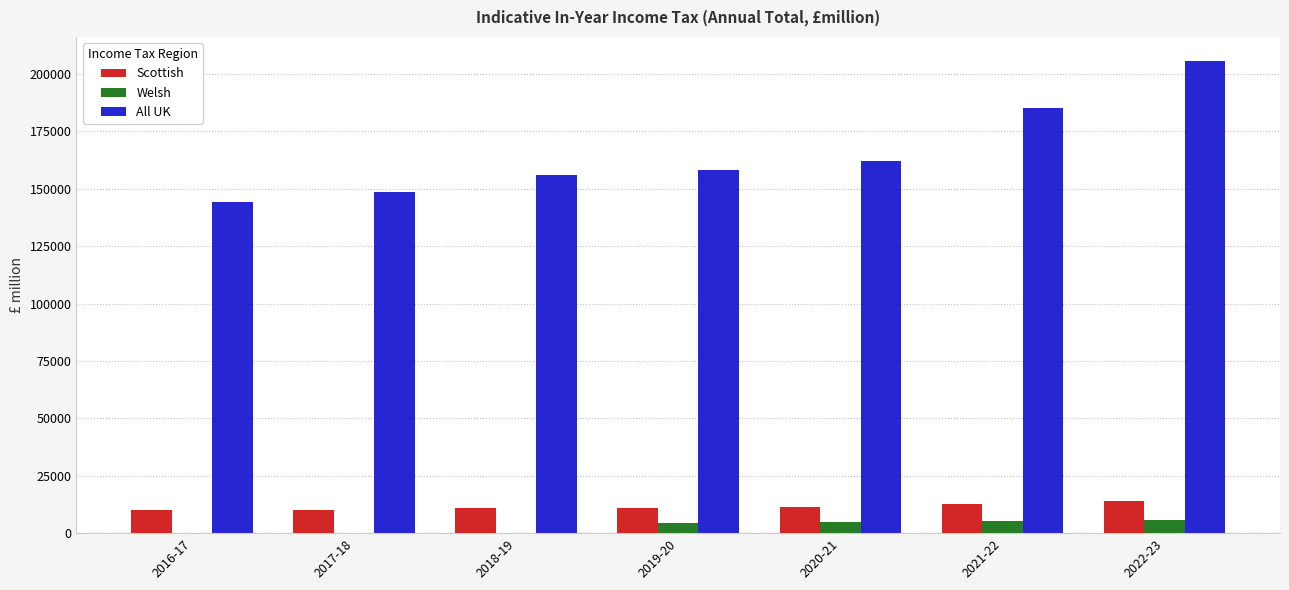

The value of All UK at 2019-20 is 158384. True or false?

True